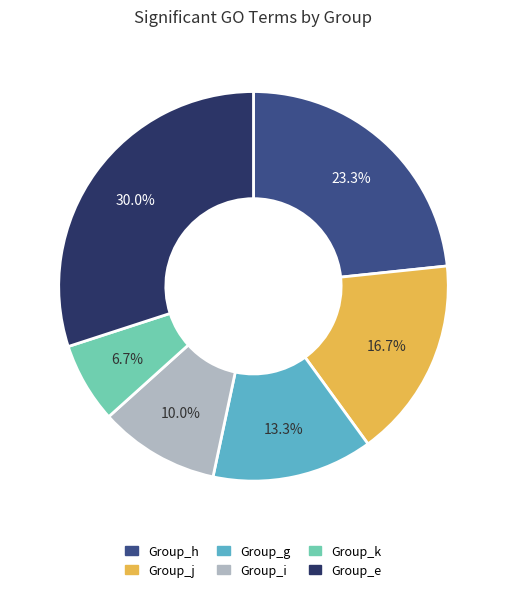

Combined, what portion of the pie is Group_k and Group_h?

30.0%